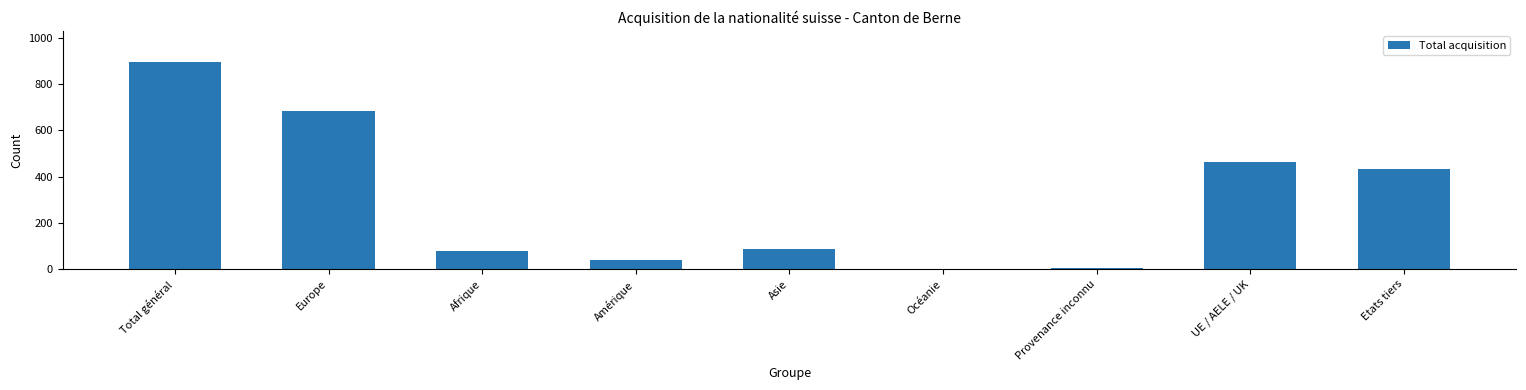

Are the bars grouped side by side (vs. stacked)?

No